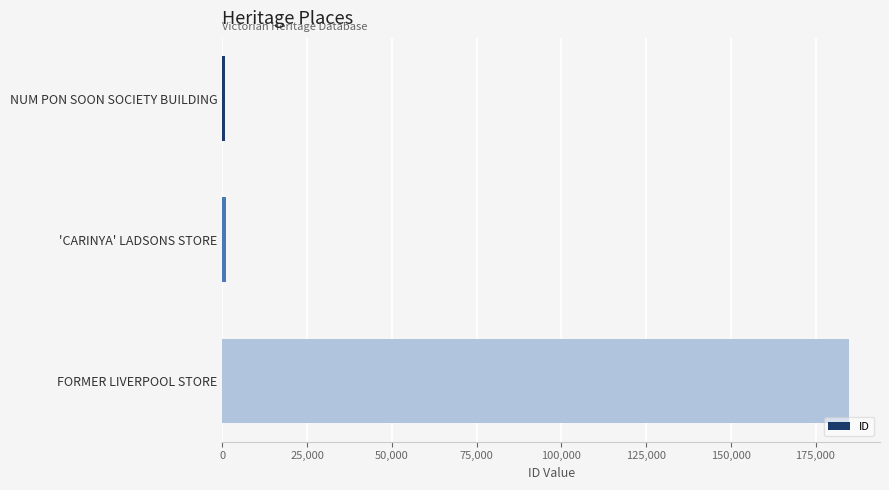

The value at FORMER LIVERPOOL STORE is 184791. True or false?

True